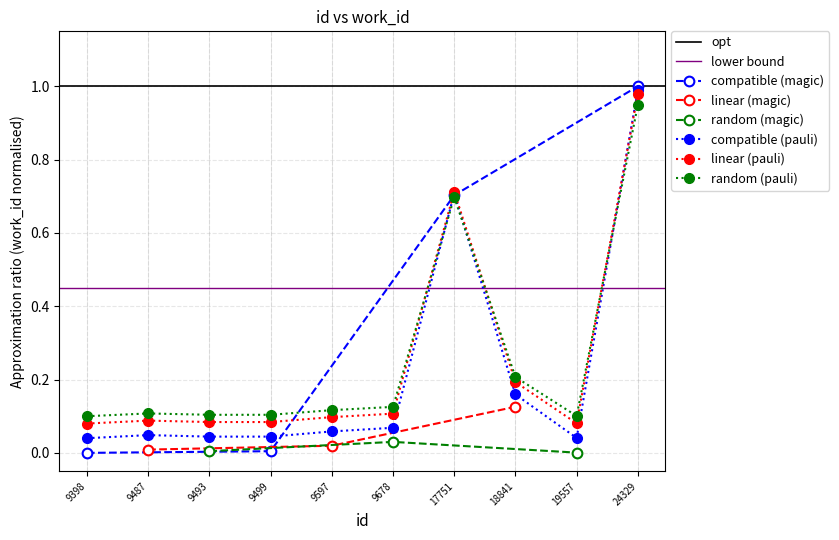

What is the greatest value displayed?

1.0